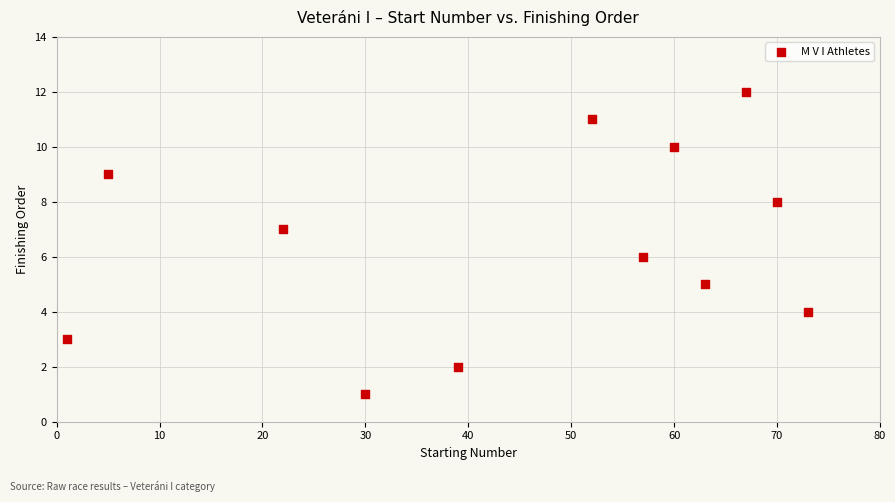

What is the range of Y values (max minus min)?

11